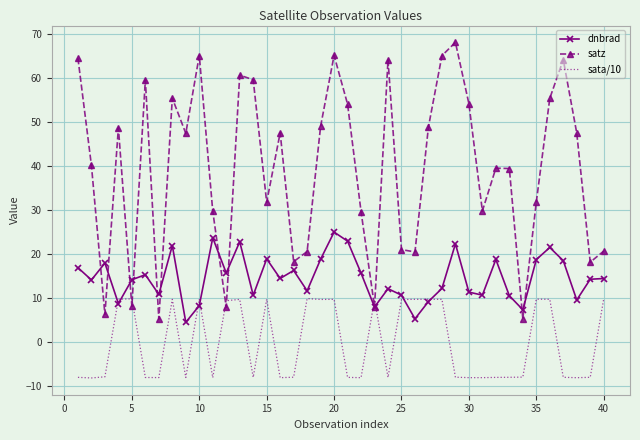

Rank the series by their average value, from highest to lowest.

satz, dnbrad, sata/10